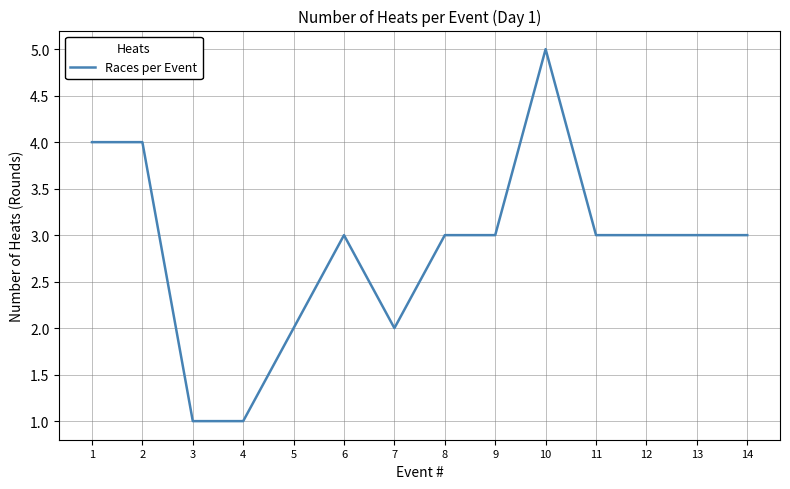

Which has a higher value, 10 or 14?

10